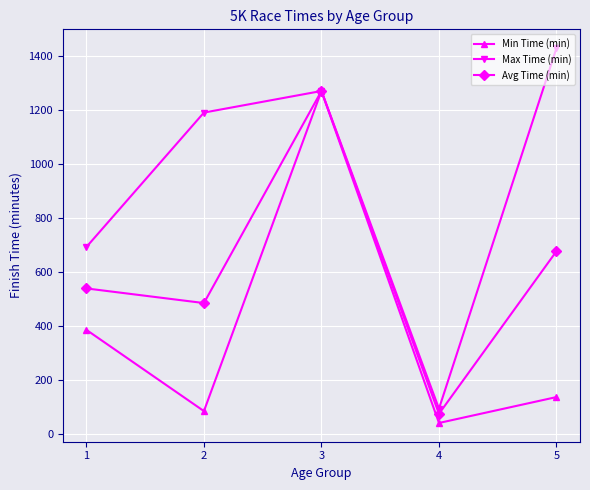

What is the total value across all series at 1?

1612.5